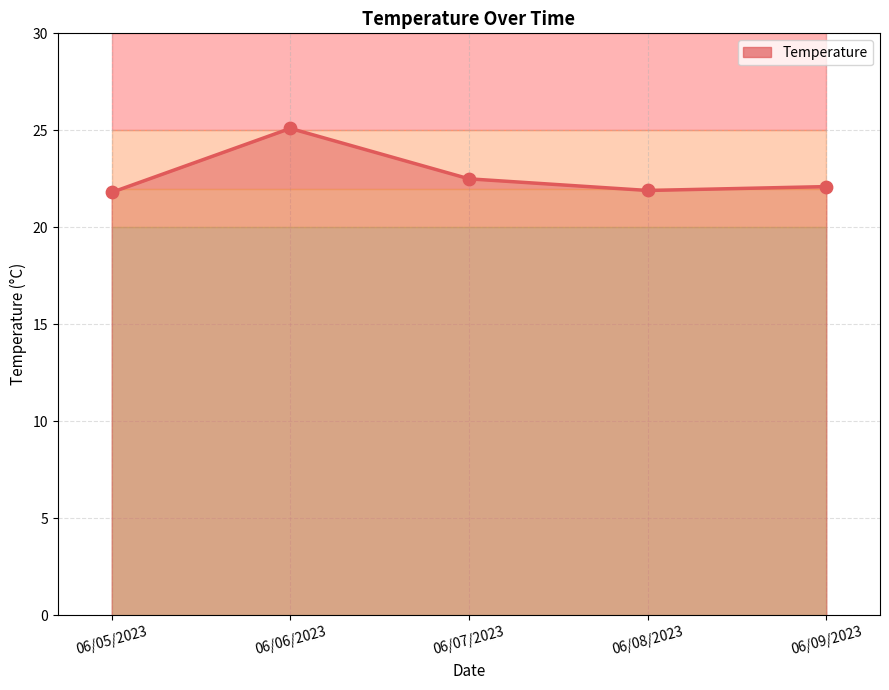

What is the ratio of the value at 06/07/2023 to the value at 06/08/2023?

1.0